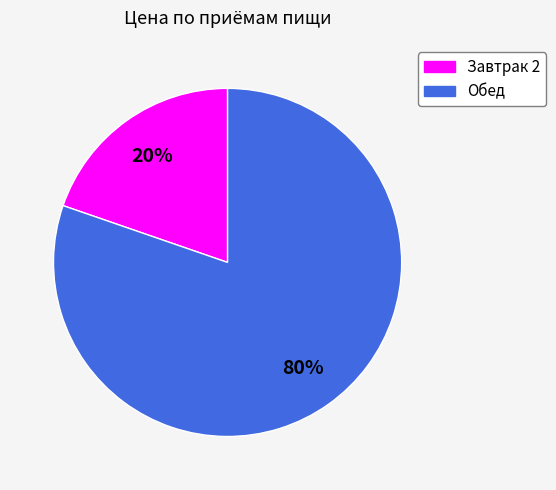

To the nearest percent, what percentage of the pie is Обед?

80%